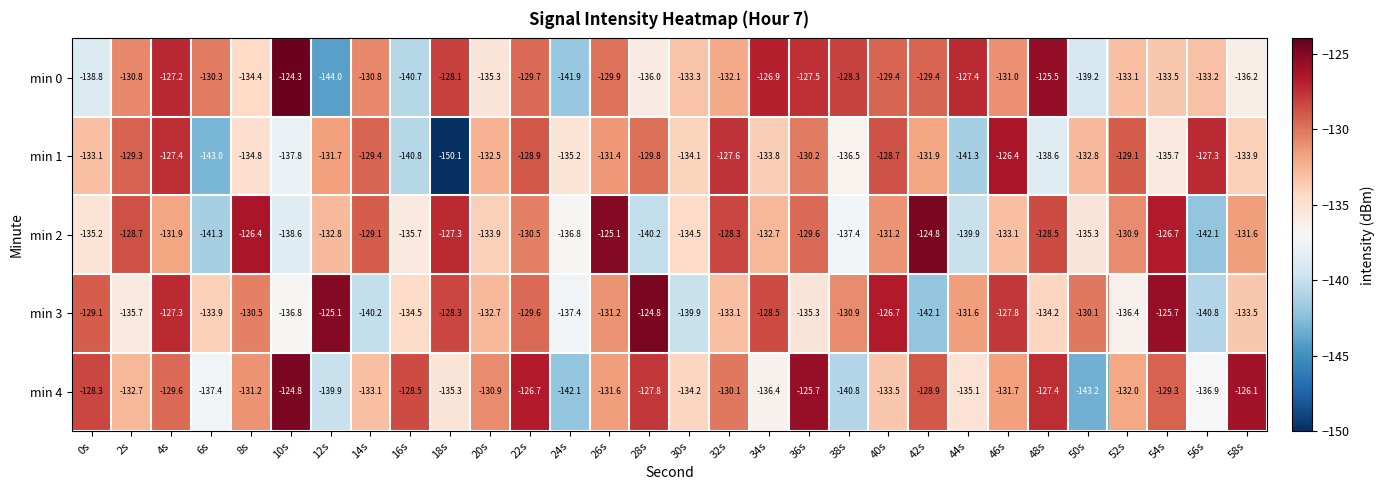

The value of min 0 at 28s is -136.0. True or false?

True